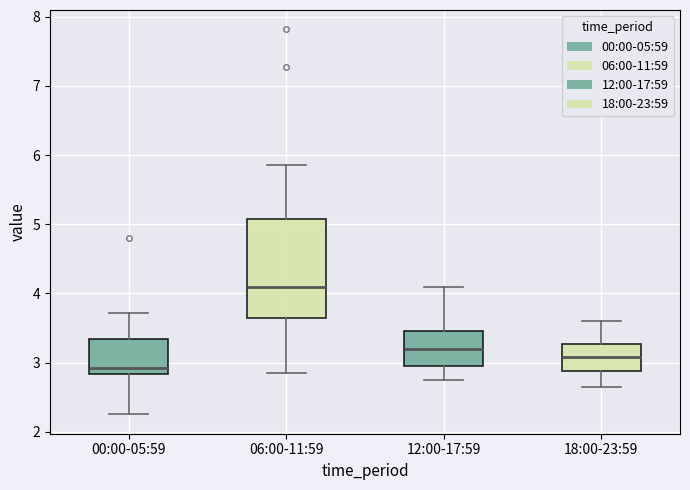

Comparing the boxes themselves (not the whiskers), which one is the tallest?

06:00-11:59